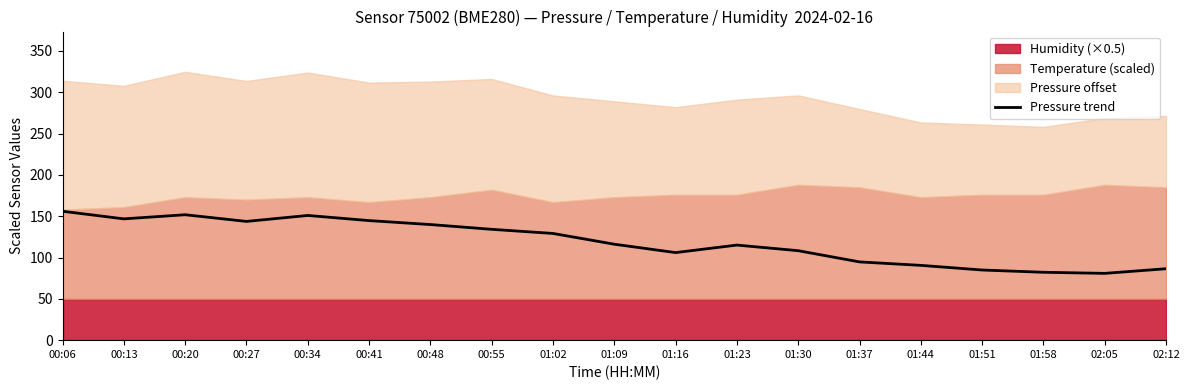

Is it true that the value at 00:34 is 199.6?

False